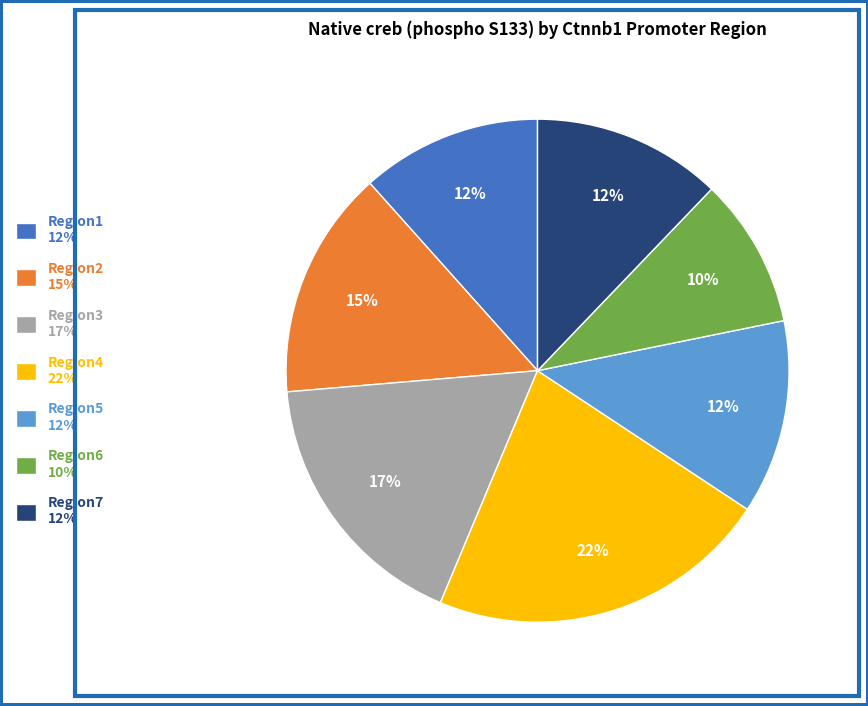

Which category has the biggest portion of the pie?

Region4